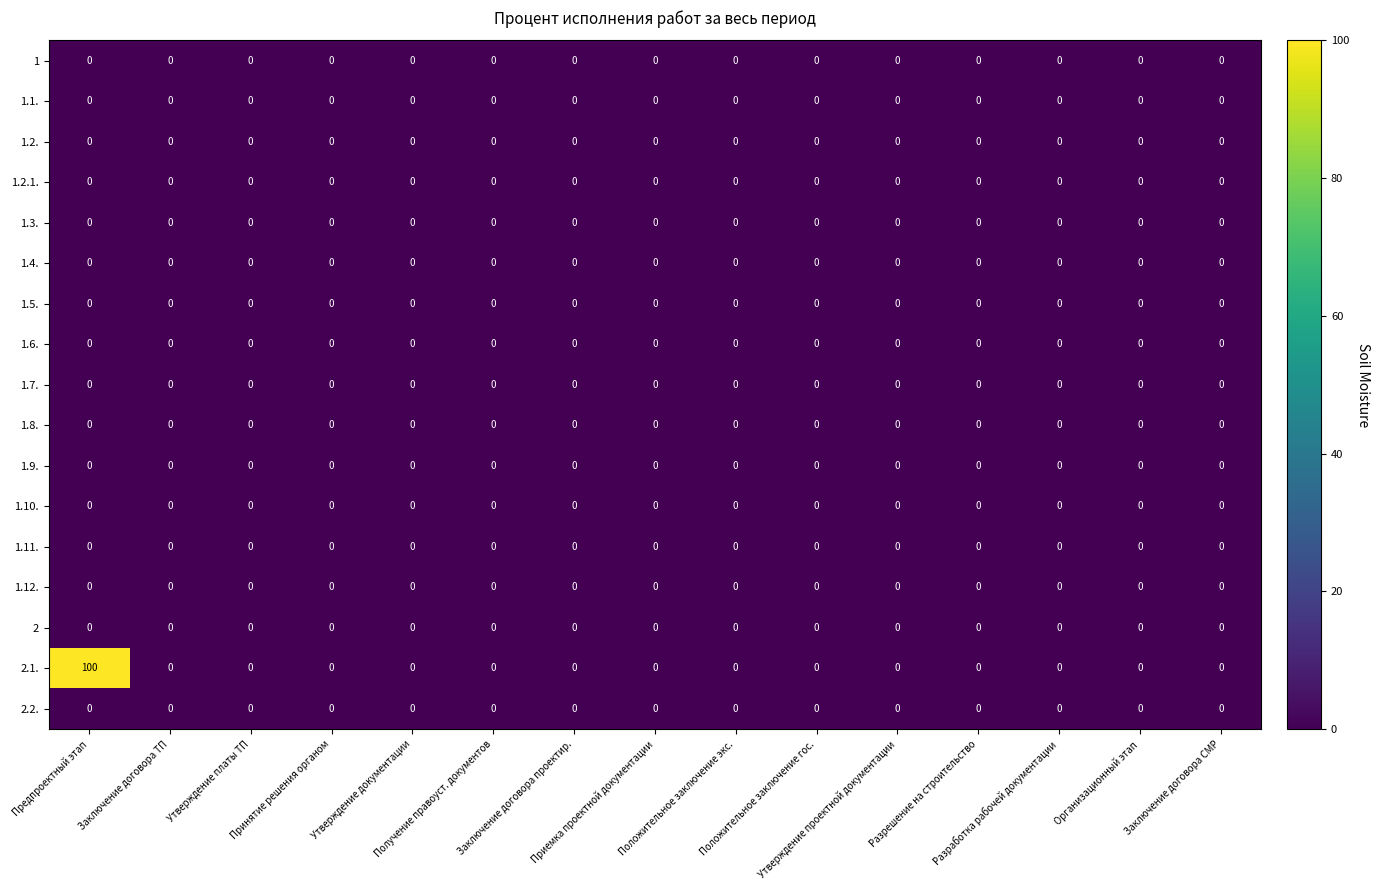

Which series has the largest range (max minus min)?

2.1.